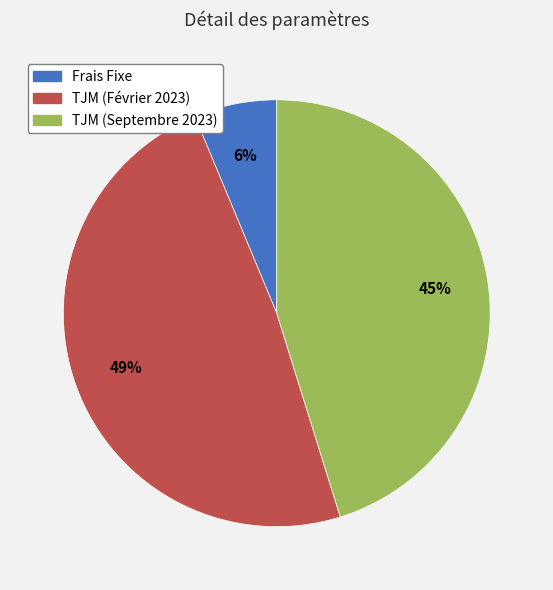

How many slices are in this pie chart?

3